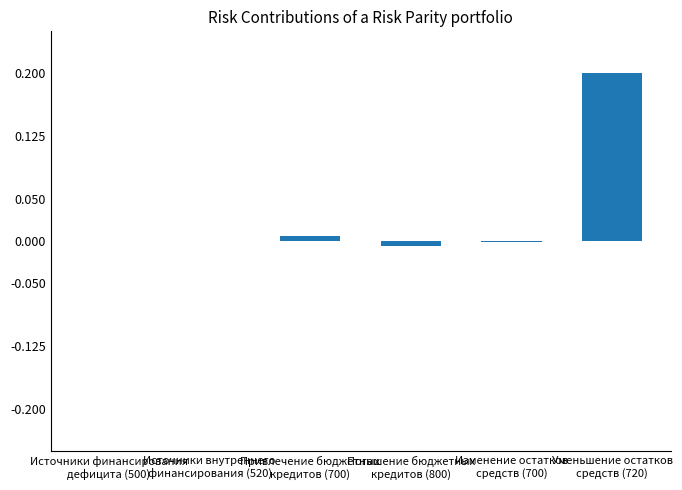

What is the difference between the maximum and minimum values?

0.2